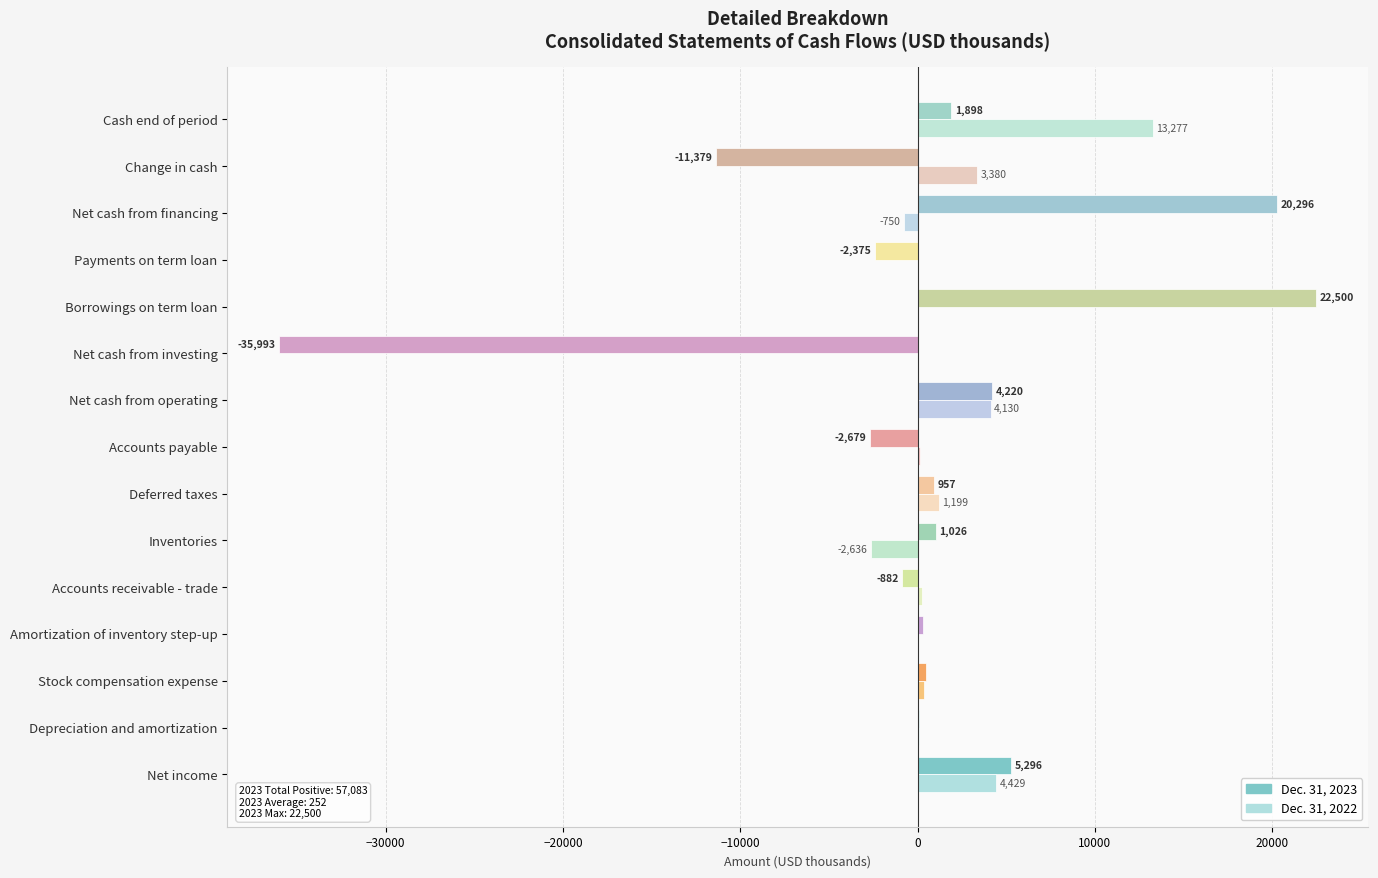

Which series changed the most between Payments on term loan and Cash end of period?

Dec. 31, 2022